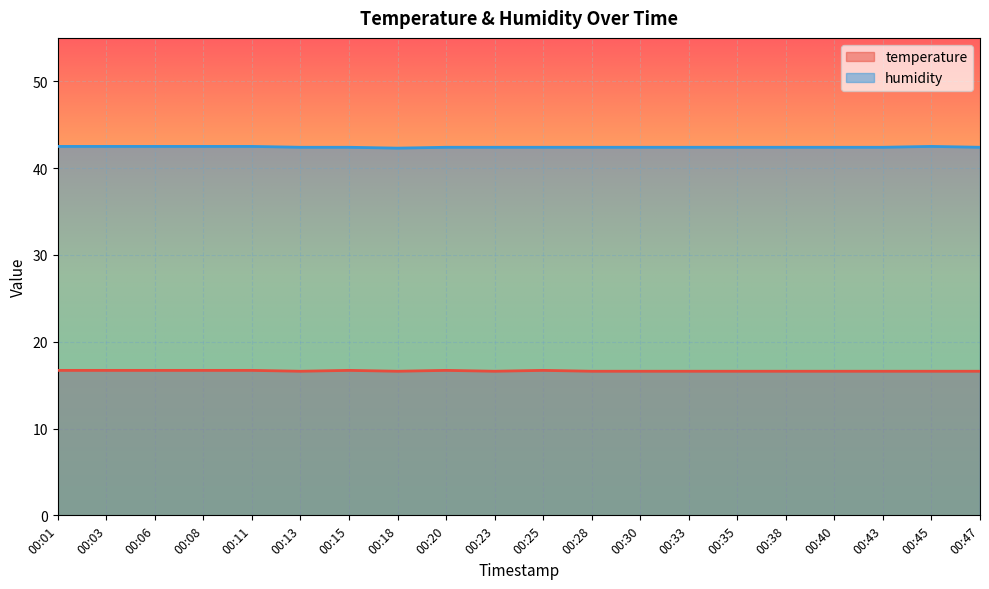

Rank the series by their average value, from highest to lowest.

humidity, temperature